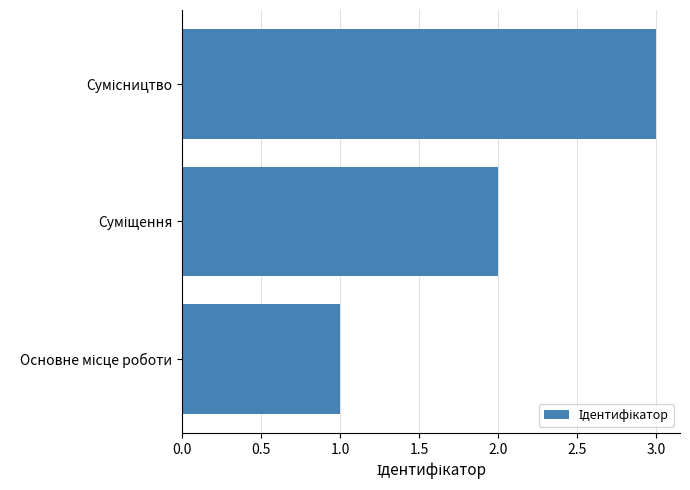

What is the greatest value displayed?

3